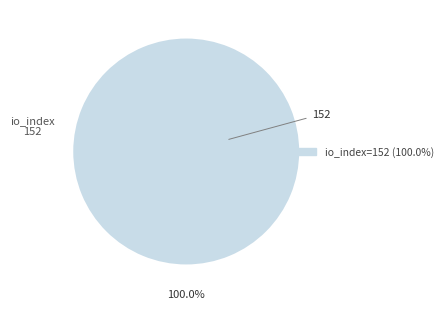

Does any single category account for the majority?

Yes